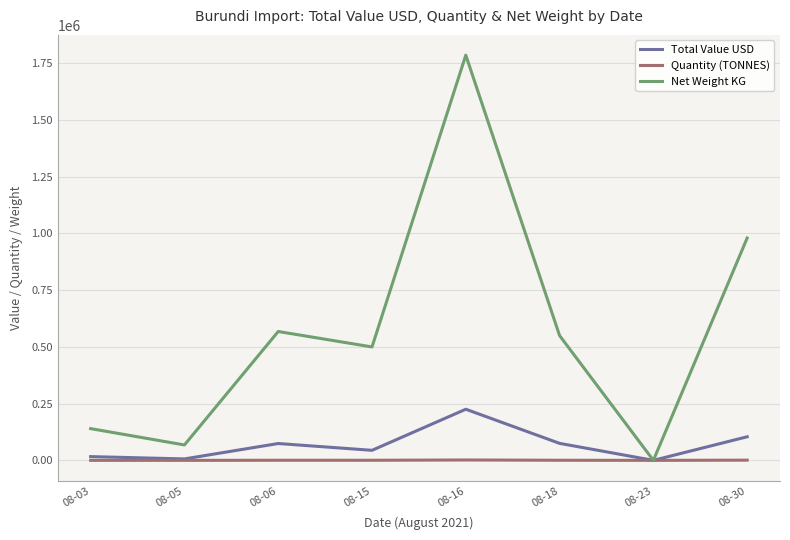

Which series changed the most between 08-05 and 08-06?

Net Weight KG